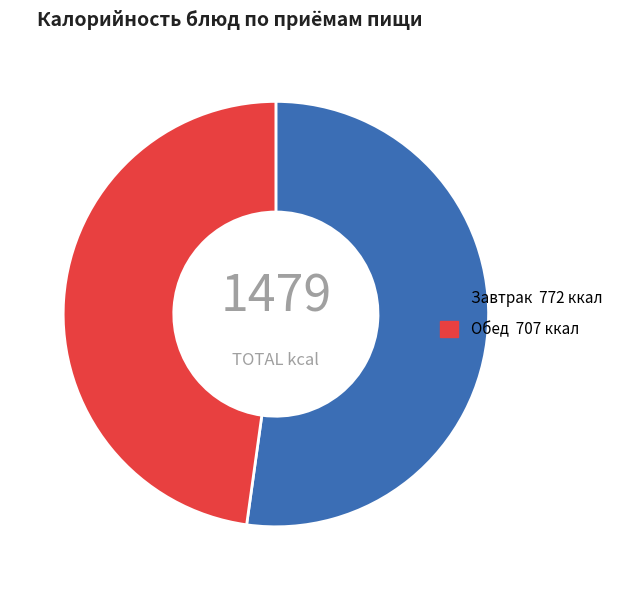

Is there a majority slice in this chart?

Yes